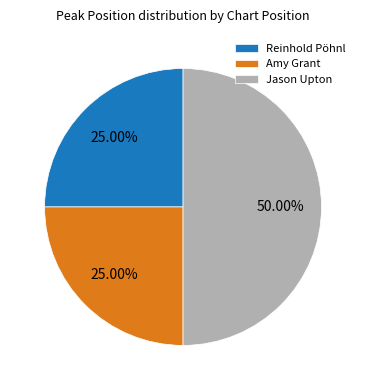

Which category has the biggest portion of the pie?

Jason Upton